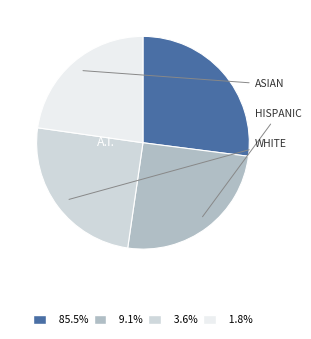

Is there any slice that represents more than half of the pie?

No